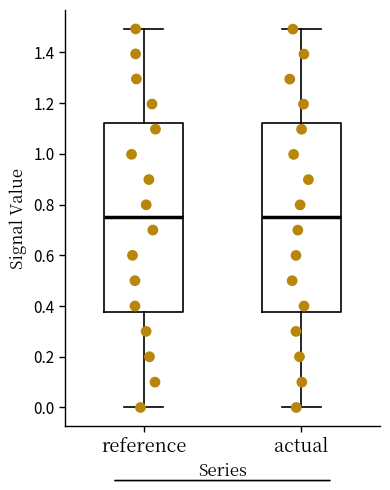

Where does the median line of the box for actual sit on the y-axis? The values are not printed on the chart, so give them approximately, as read against the axis.

0.74